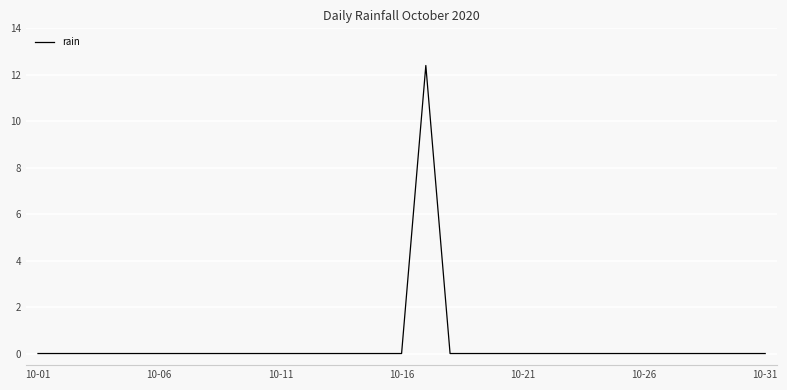

What is the difference between the maximum and minimum values?

12.4